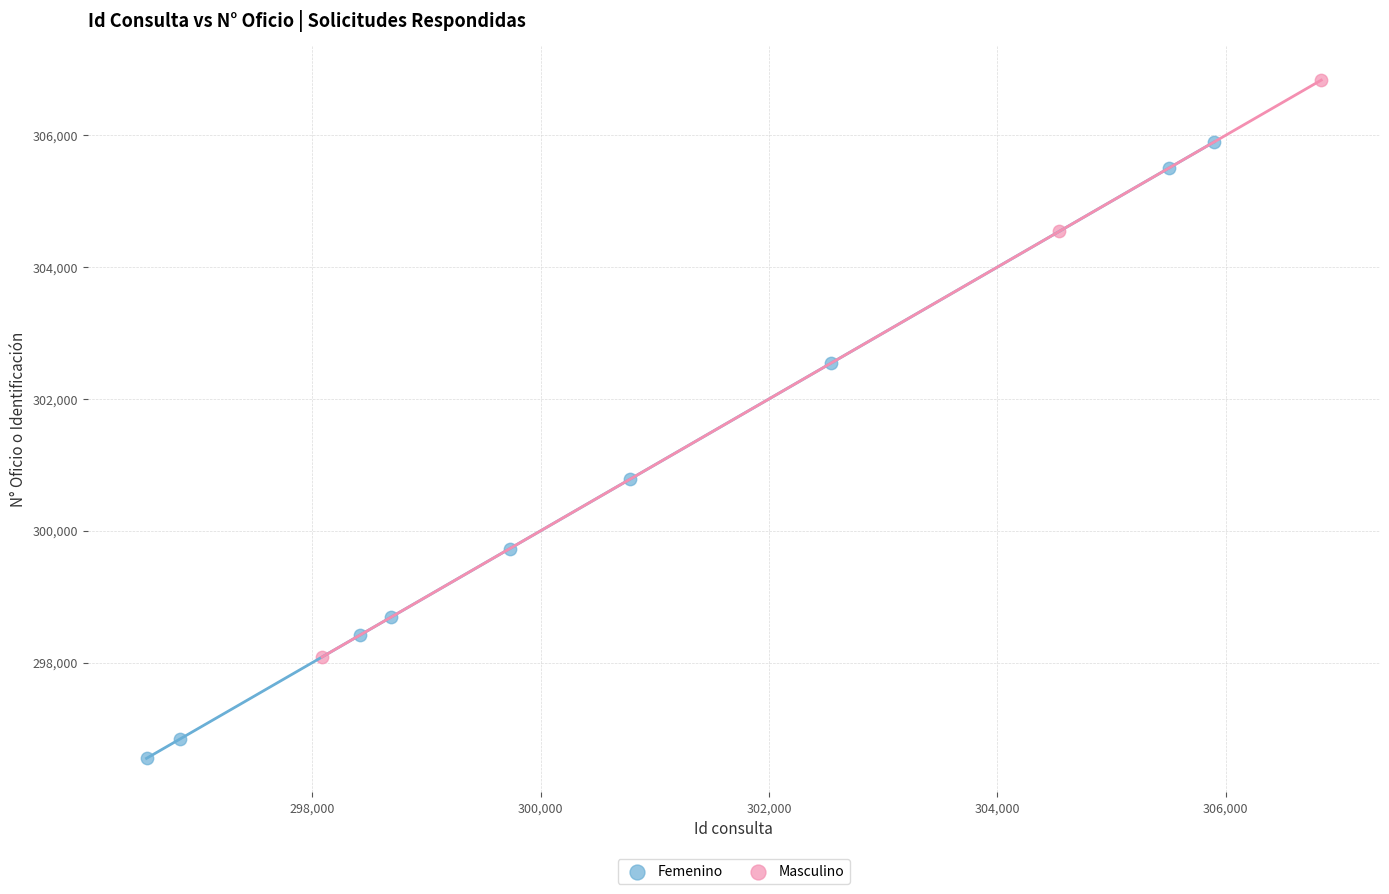

Which series has the largest Y range (max minus min)?

Femenino